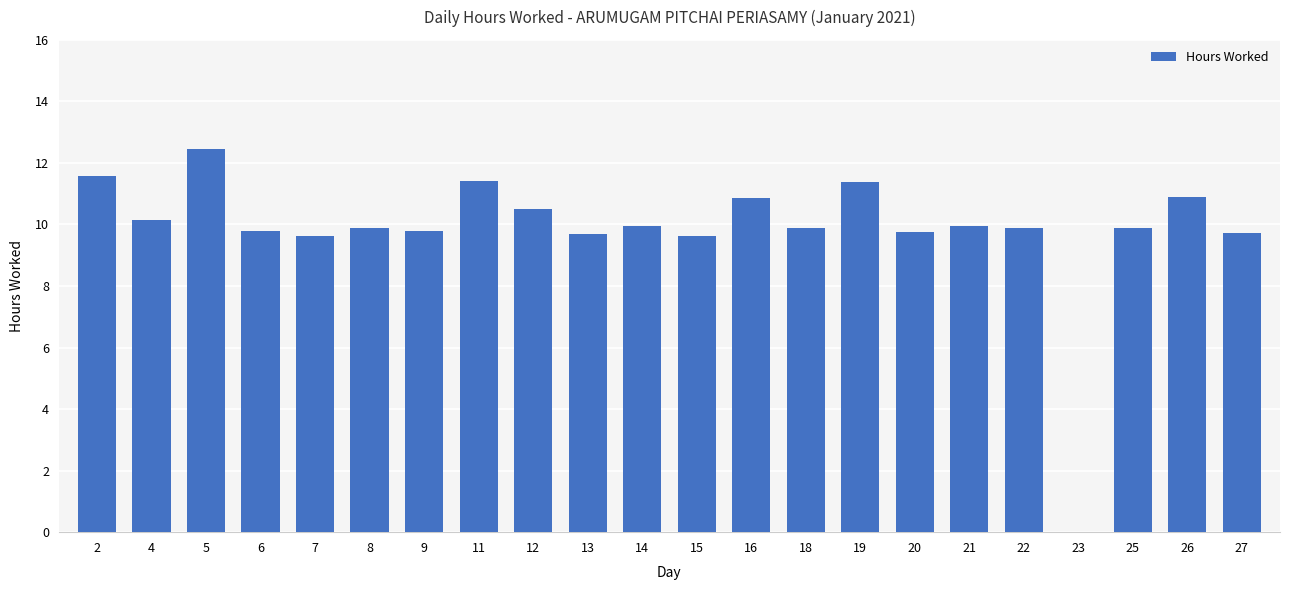

How many positive values are there?

21